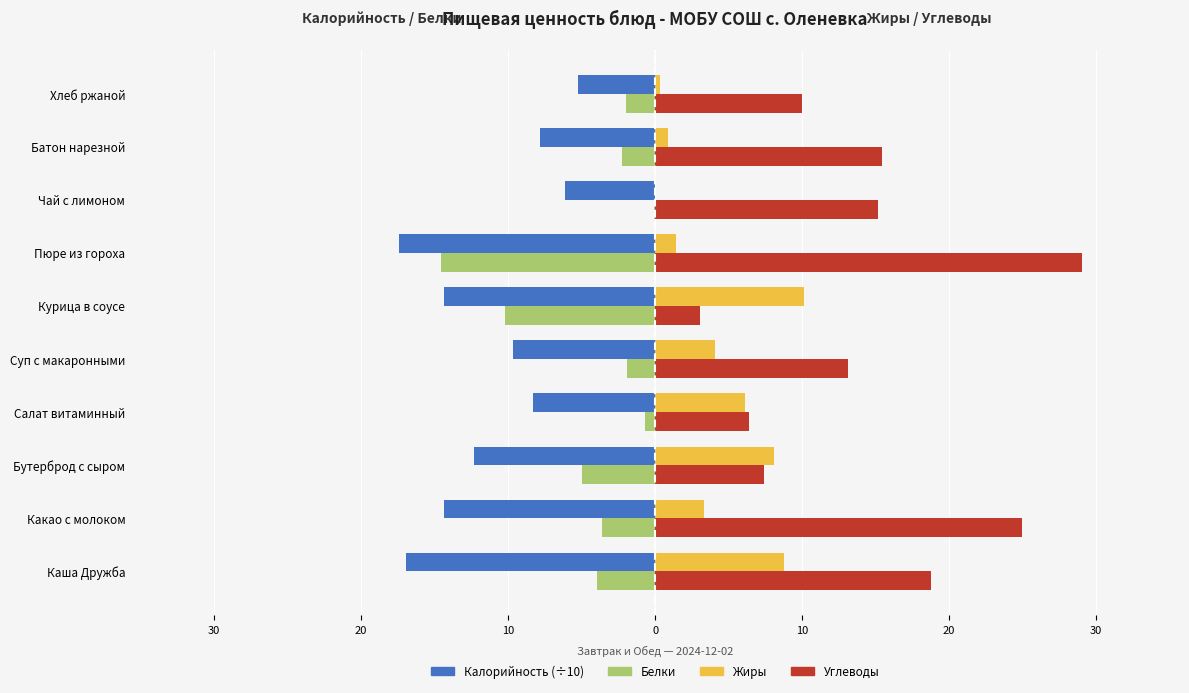

What are all the series names shown in the legend?

Калорийность (÷10), Белки, Жиры, Углеводы